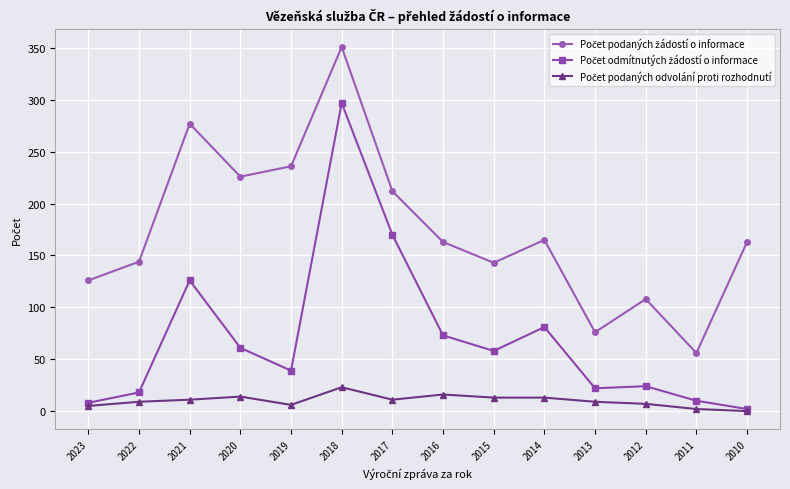

What is the greatest value displayed?

351